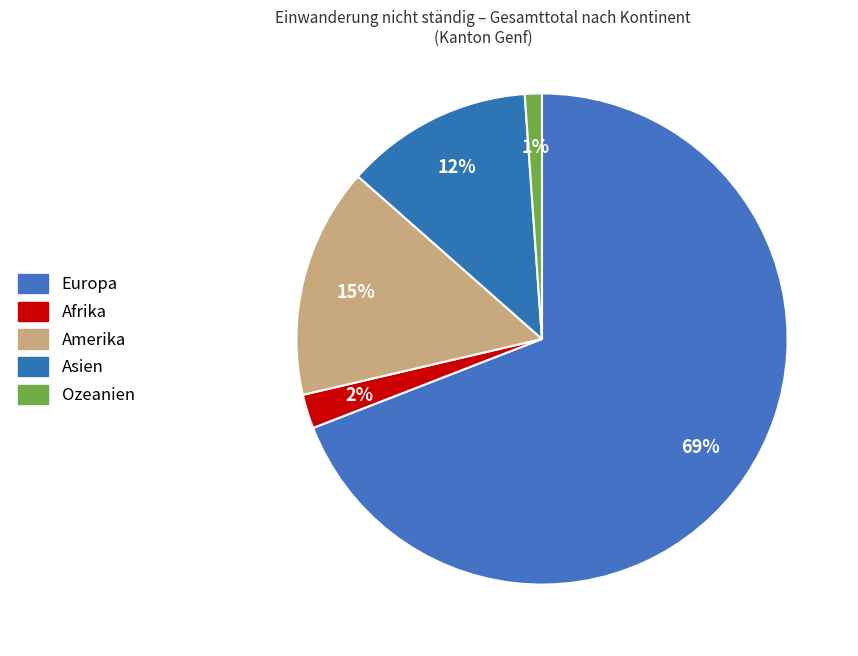

Combined, do Amerika and Afrika account for over 50%?

No